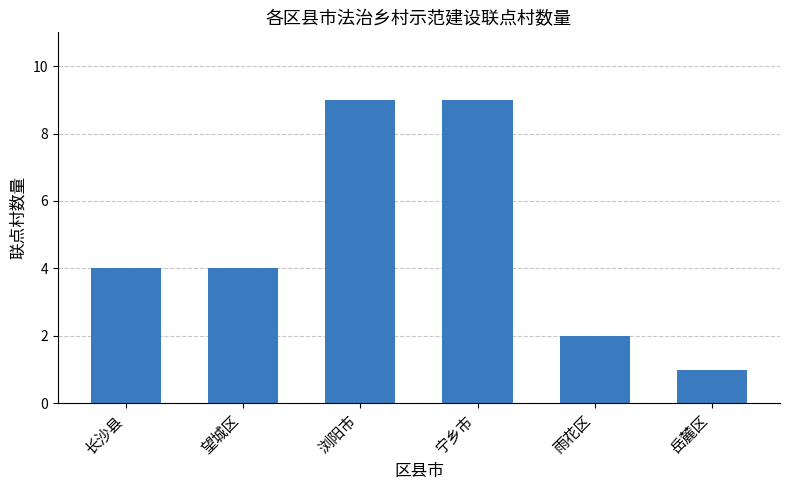

At which category does the chart reach its minimum across all series?

岳麓区